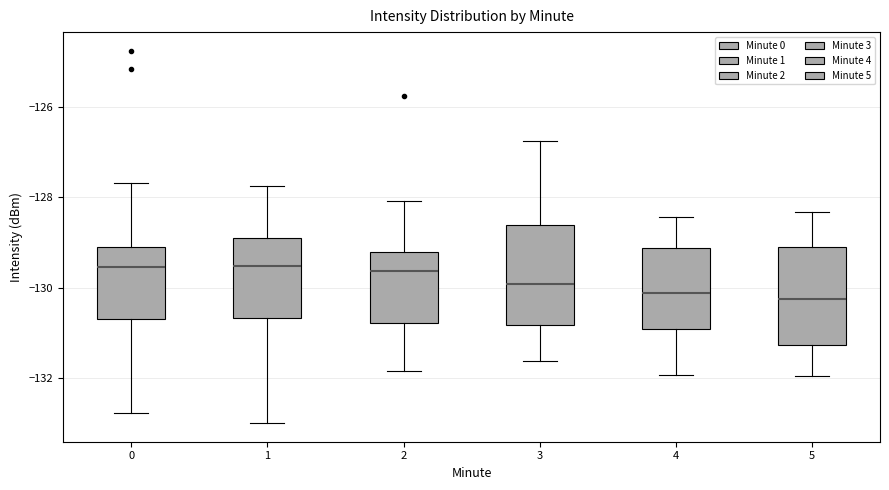

Where is the lower edge of the box at x = 0 on the y-axis? The values are not printed on the chart, so give them approximately, as read against the axis.

-130.6